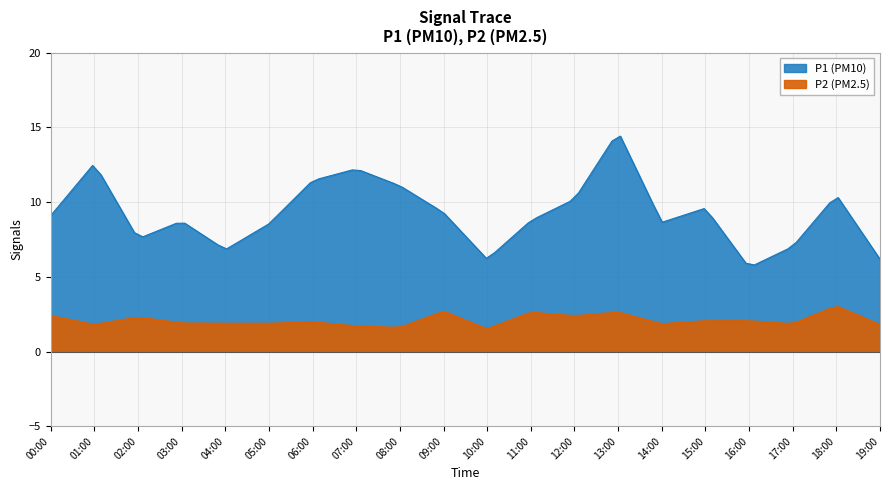

Reading left to right, list all the values displayed in this chart.

P1: 9.1	12.6	7.5	8.7	6.8	8.6	11.4	12.2	11.1	9.3	6.2	8.8	10.2	14.7	8.7	9.6	5.6	7.0	10.5	6.2
P2: 2.4	1.8	2.3	1.9	1.9	1.9	2.0	1.7	1.6	2.7	1.5	2.6	2.4	2.6	1.9	2.0	2.0	1.9	3.0	1.8